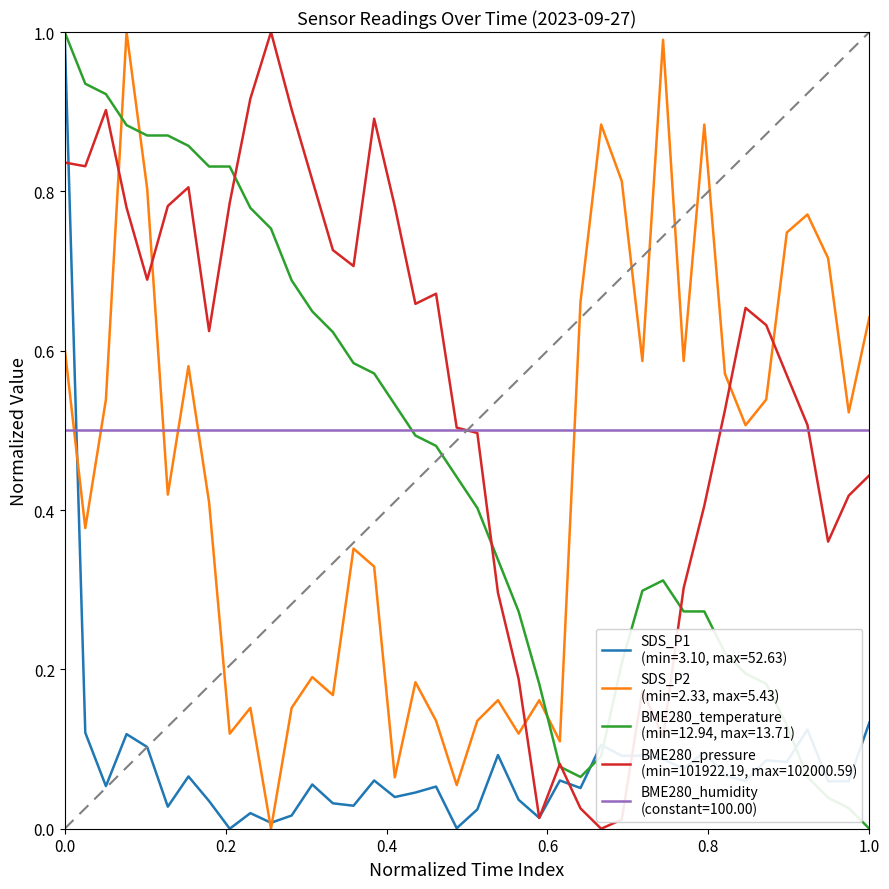

What is the greatest value displayed?

1.0